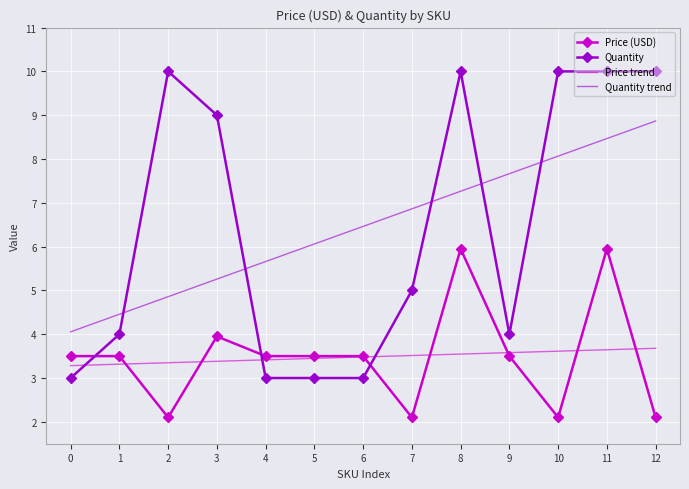

Between which two adjacent categories do Price (USD) and Quantity first intersect?

0 and 1